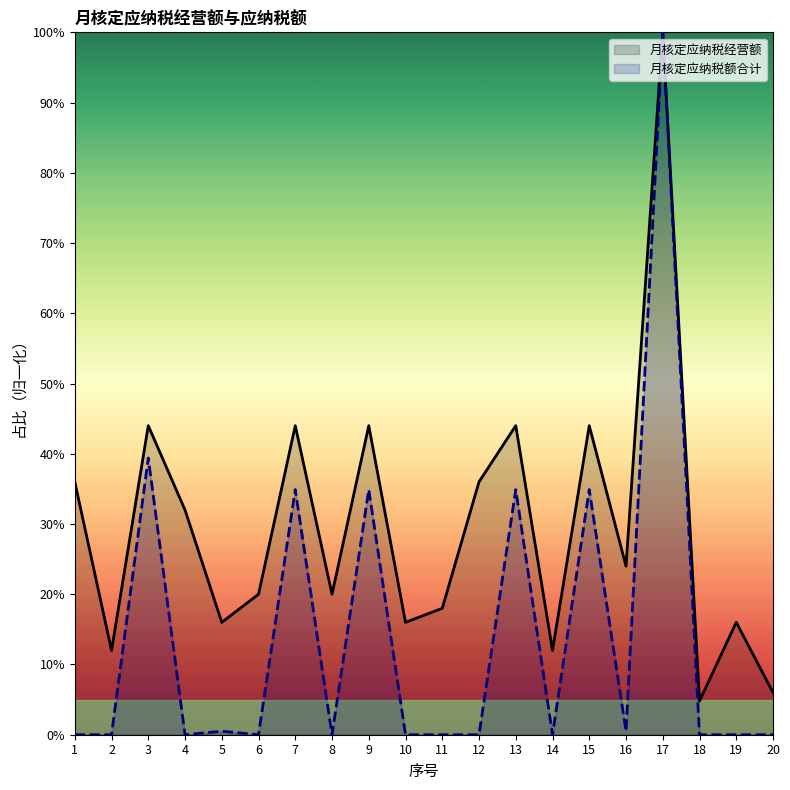

True or false: 月核定应纳税经营额 has a value of 36.0 at 1.

True